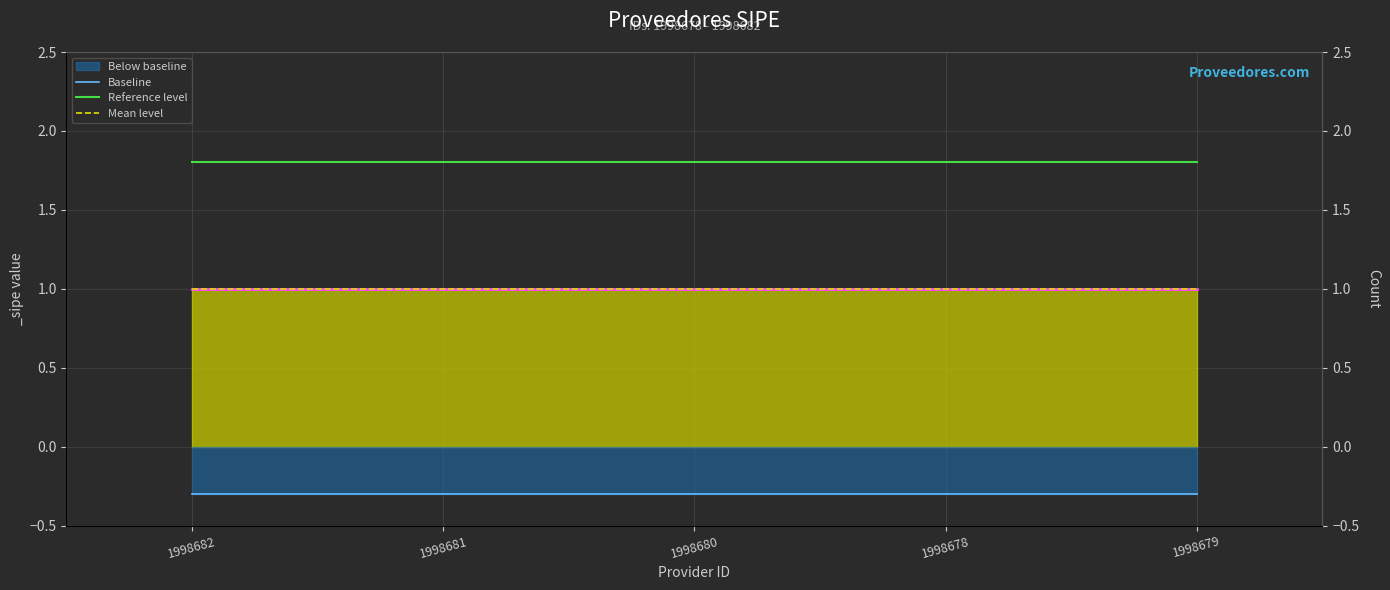

True or false: Mean level and Reference level cross at least once.

False